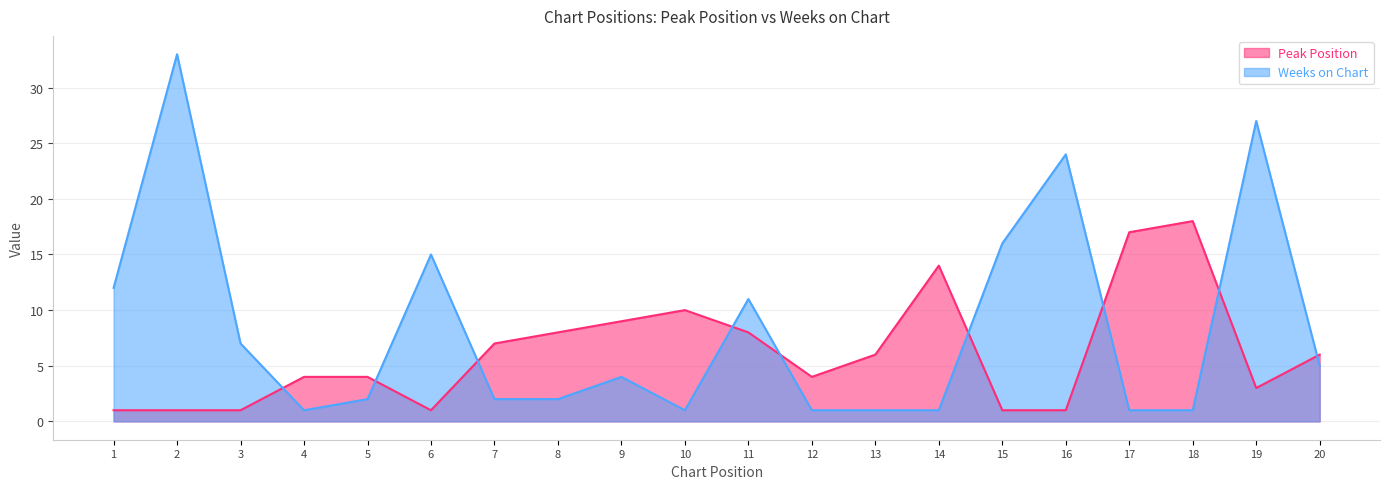

Reading left to right, what are all the values shown in this chart?

Peak Position: 1	1	1	4	4	1	7	8	9	10	8	4	6	14	1	1	17	18	3	6
Weeks on Chart: 12	33	7	1	2	15	2	2	4	1	11	1	1	1	16	24	1	1	27	5